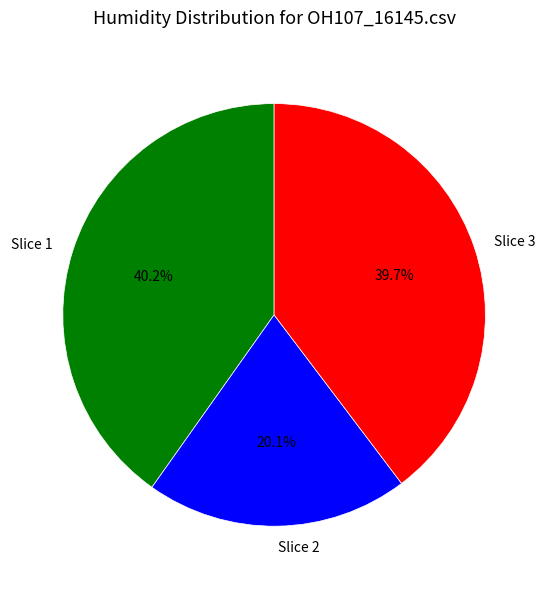

Count the number of slices in the pie.

3